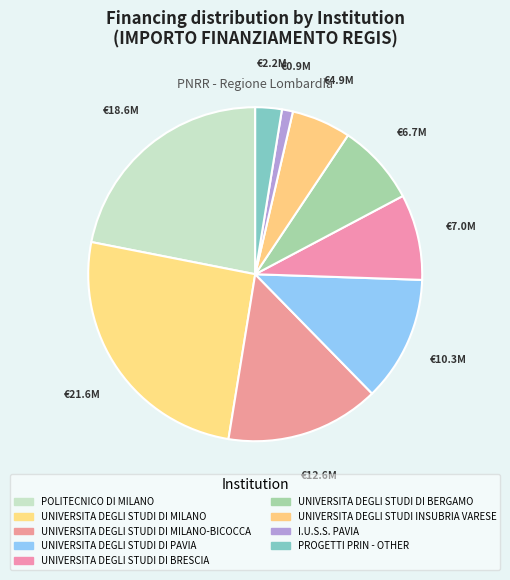

Is there any slice that represents more than half of the pie?

No